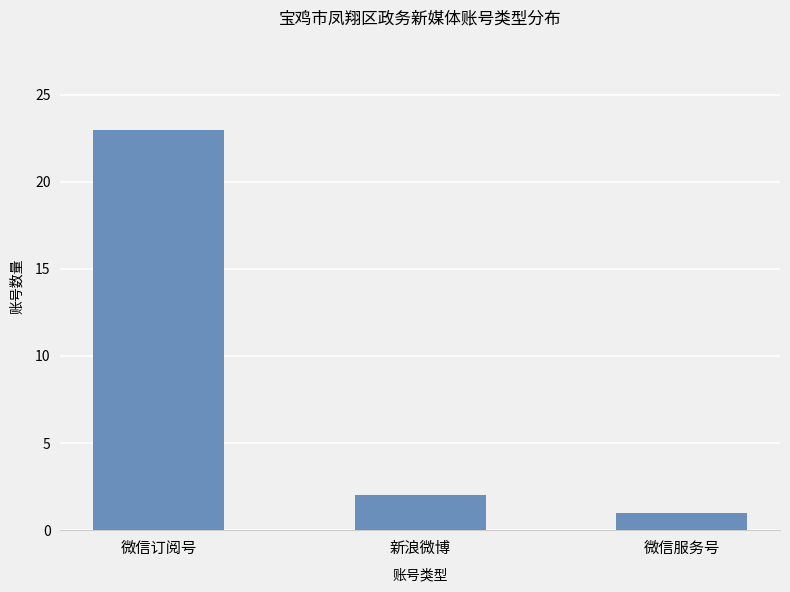

Rank the categories by value from lowest to highest.

微信服务号, 新浪微博, 微信订阅号